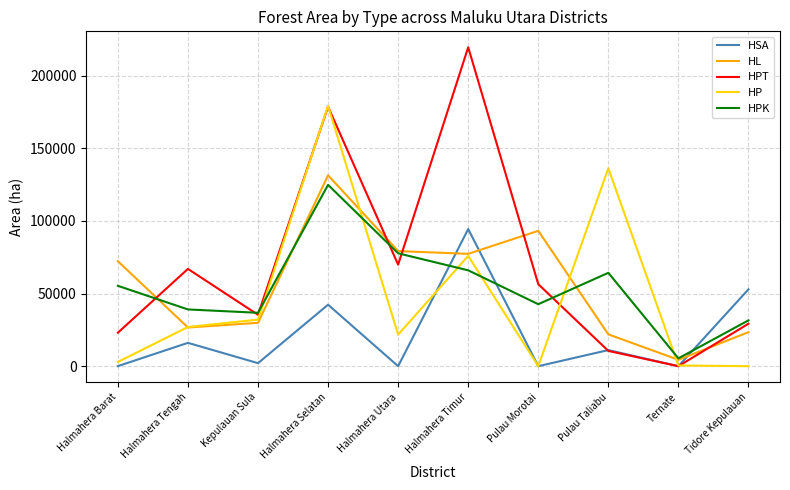

What is the greatest value displayed?

219570.2